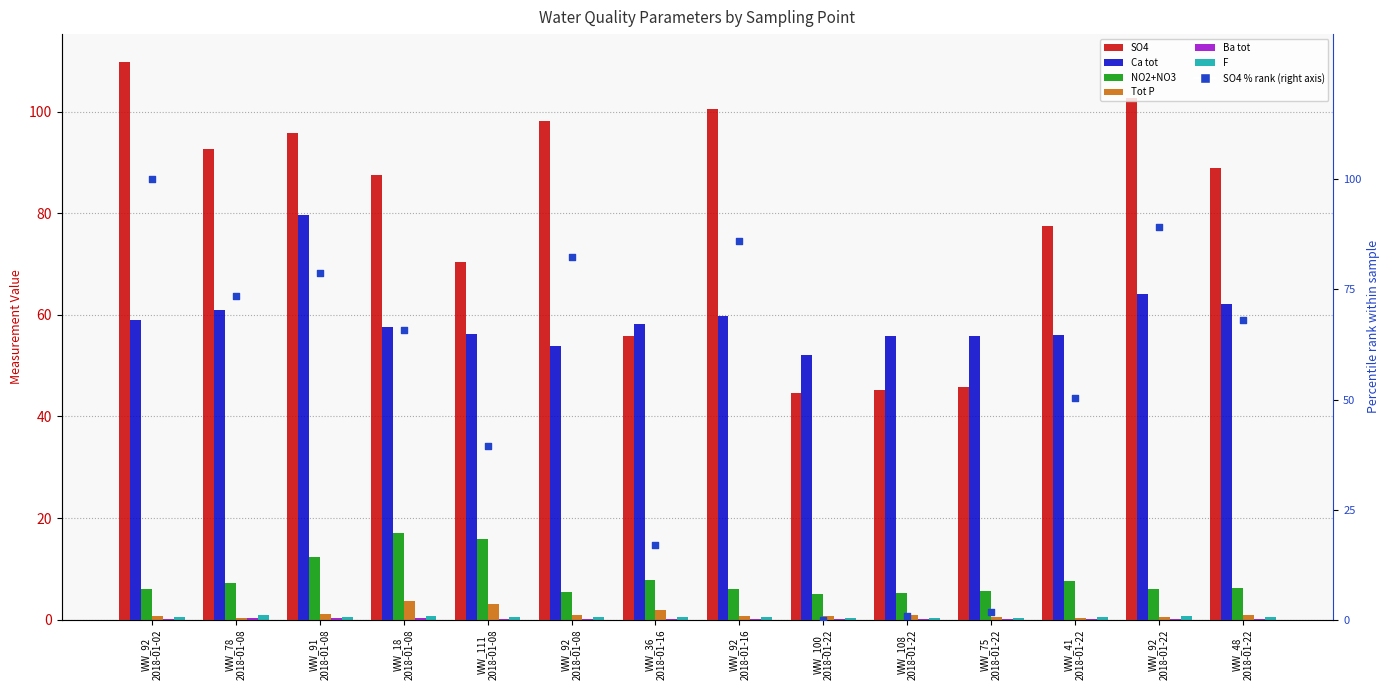

Which series has the largest total across all categories?

SO4